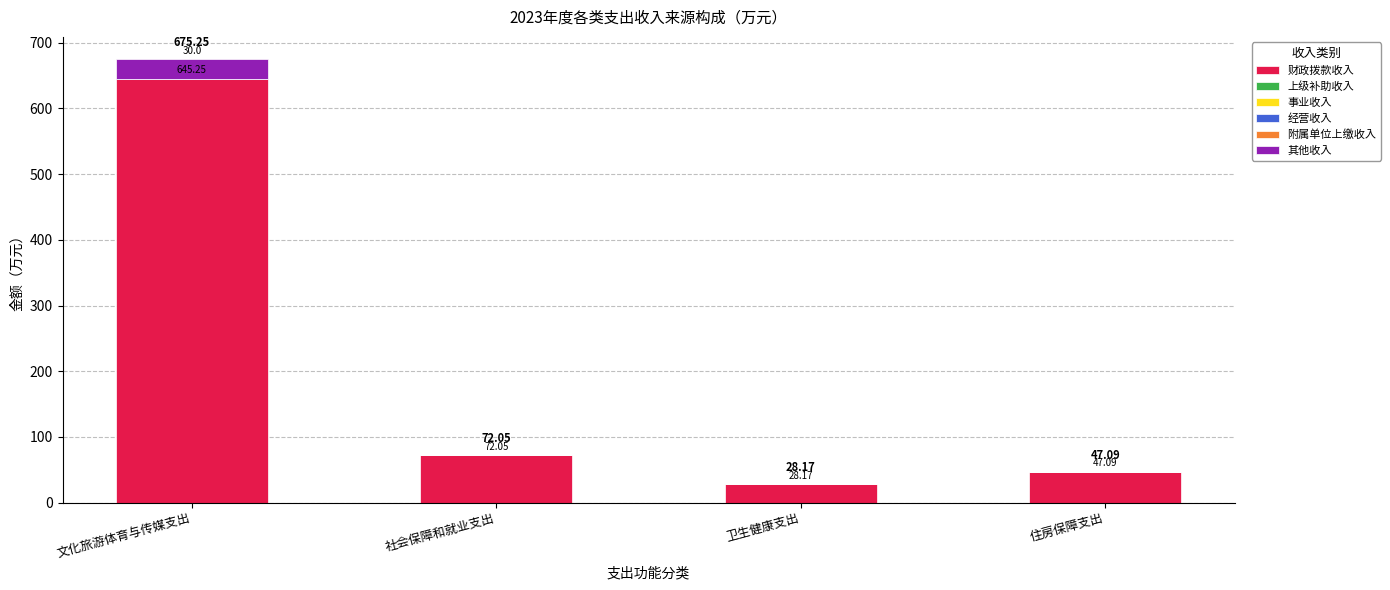

What is the total value across all series at 住房保障支出?

47.1